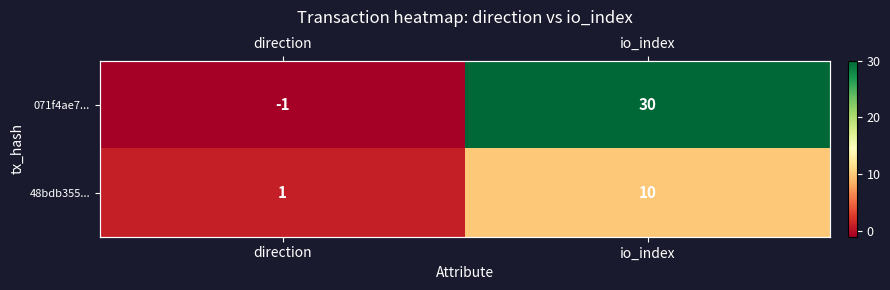

What is the difference between the maximum and minimum values in the 071f4ae7... series?

31